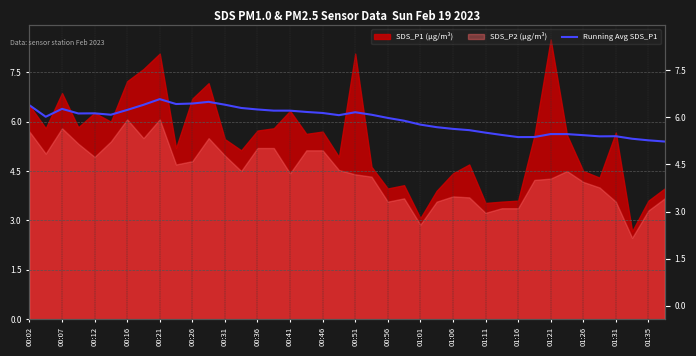

What is the sum of the values at 33 and 26?

11.4